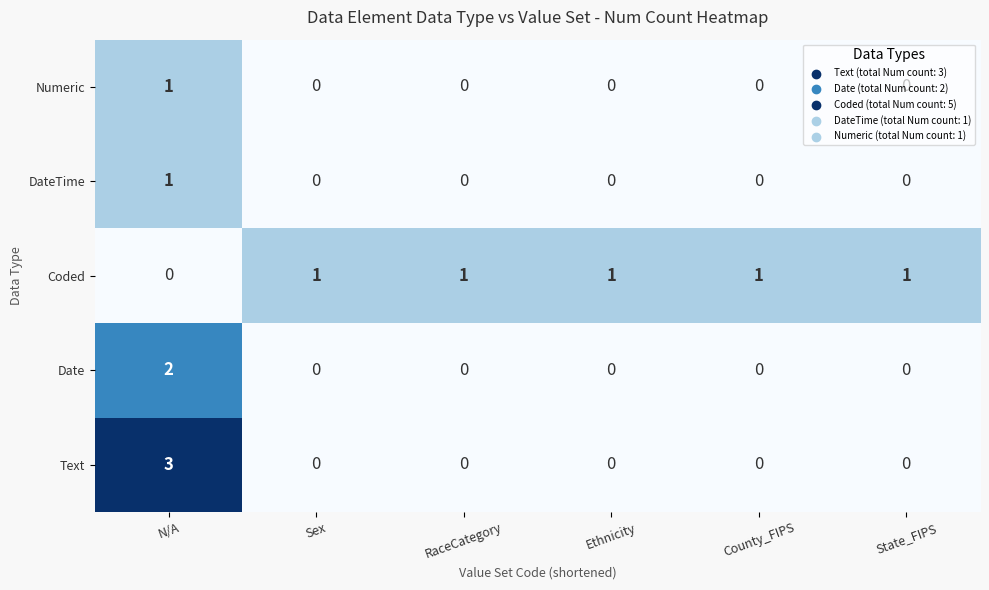

Is it true that Coded equals 1 at N/A?

False